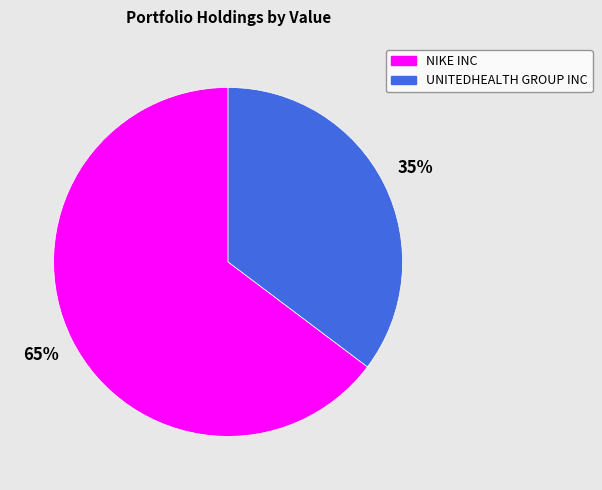

How many slices are in this pie chart?

2